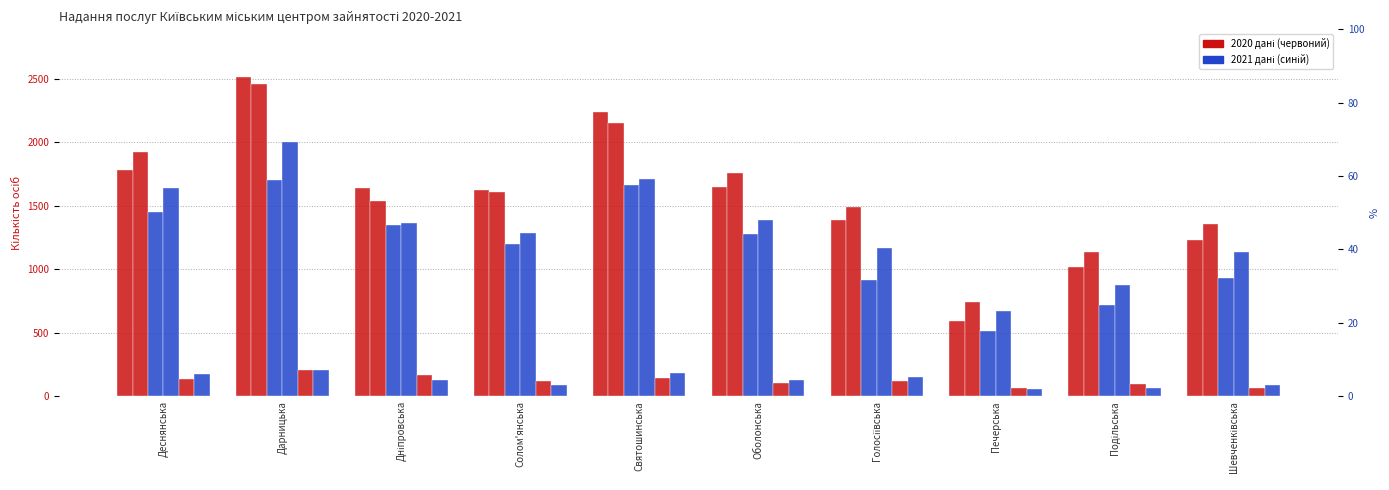

At how many categories does at least one series exceed 1806?

3